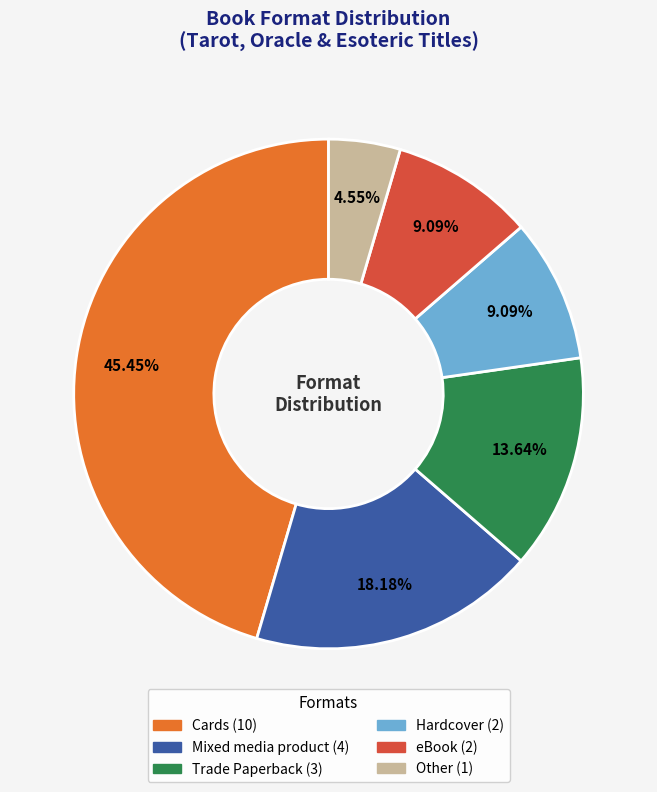

How much of the chart is everything except Trade Paperback?

86.4%